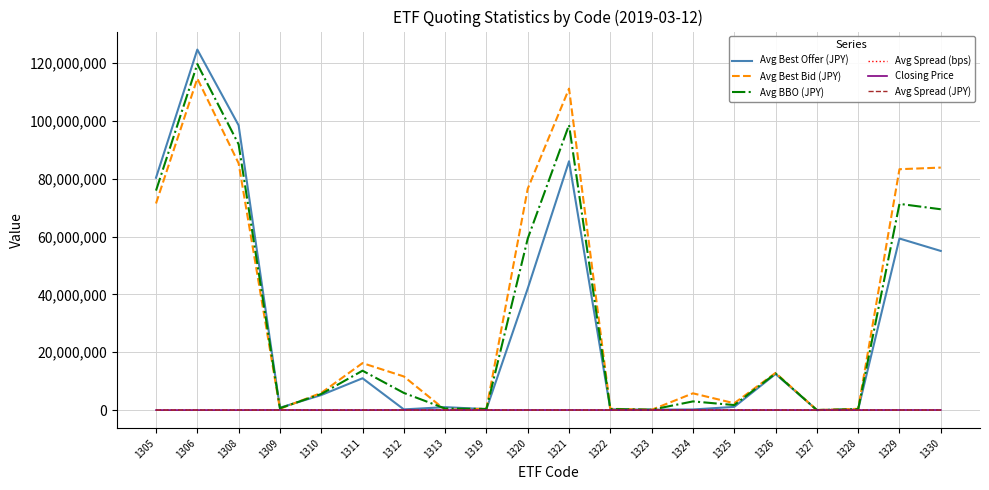

At which category does Avg Best Bid (JPY) reach its first local valley?

1309